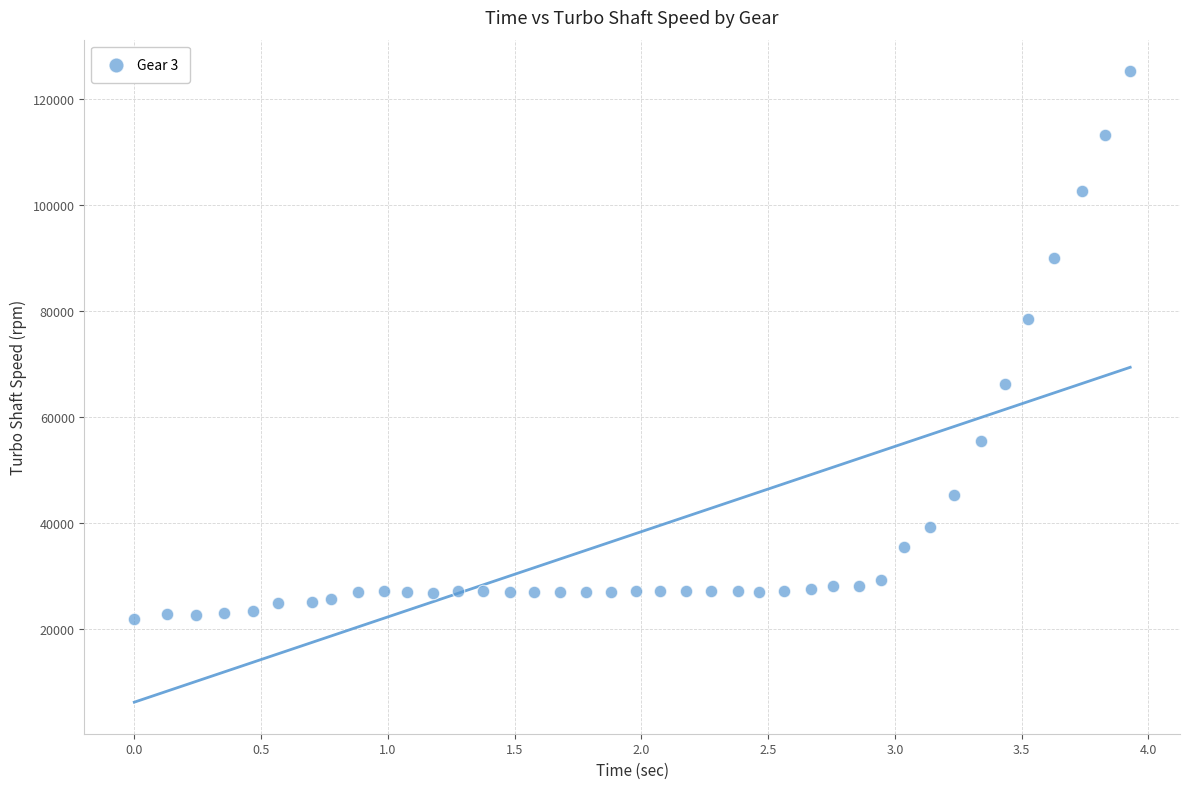

What Y value in the scatter plot is closest to 73614?

78540